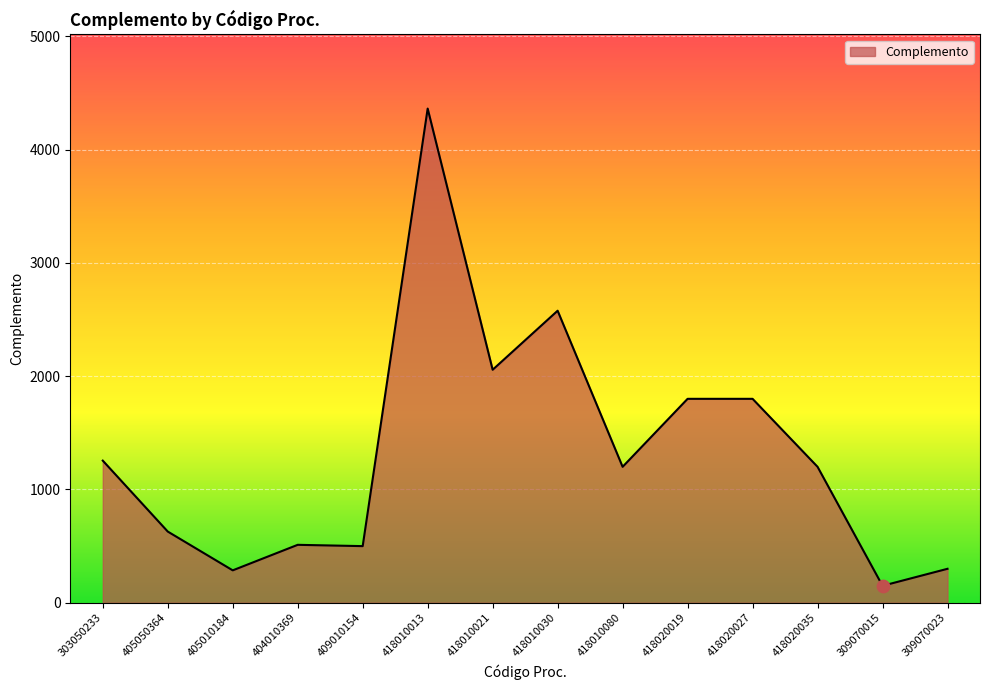

What is the change in value from 418020035 to 309070015?

-1050.0